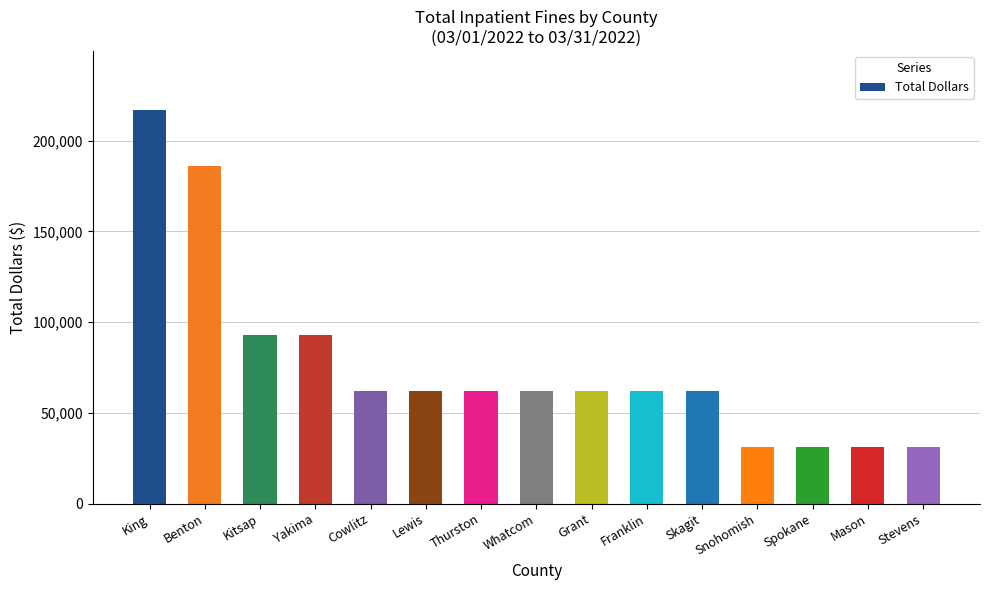

What position from the left is King?

1